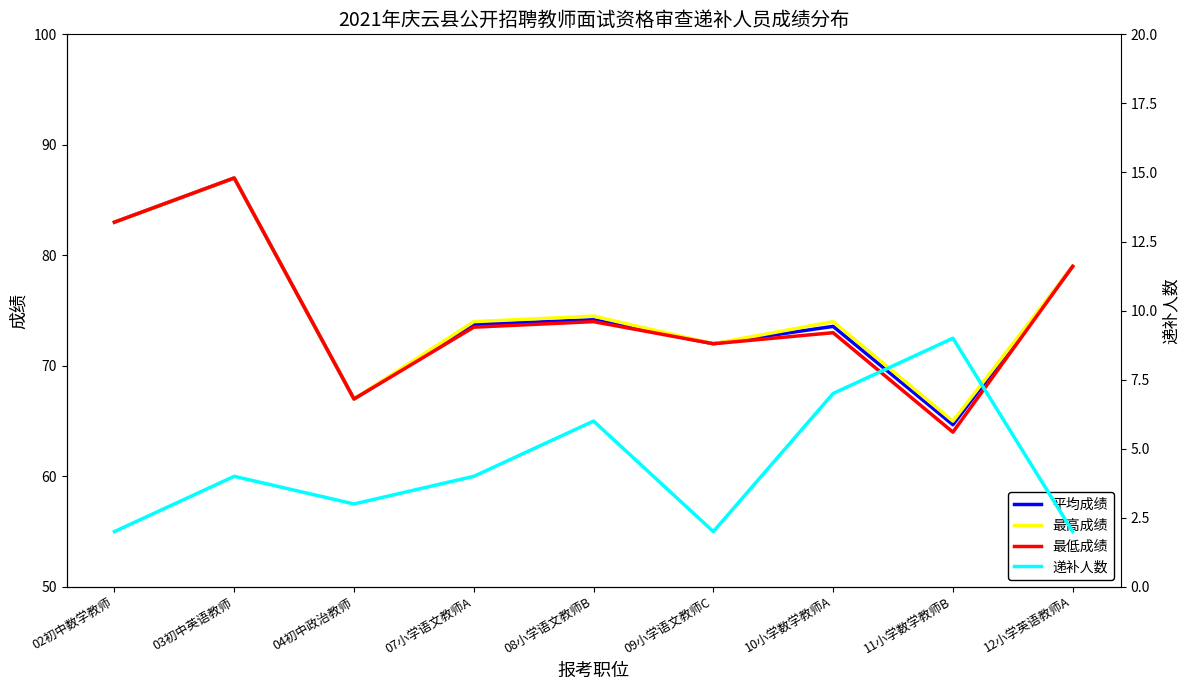

At which category is the sum across all series the highest?

03初中英语教师